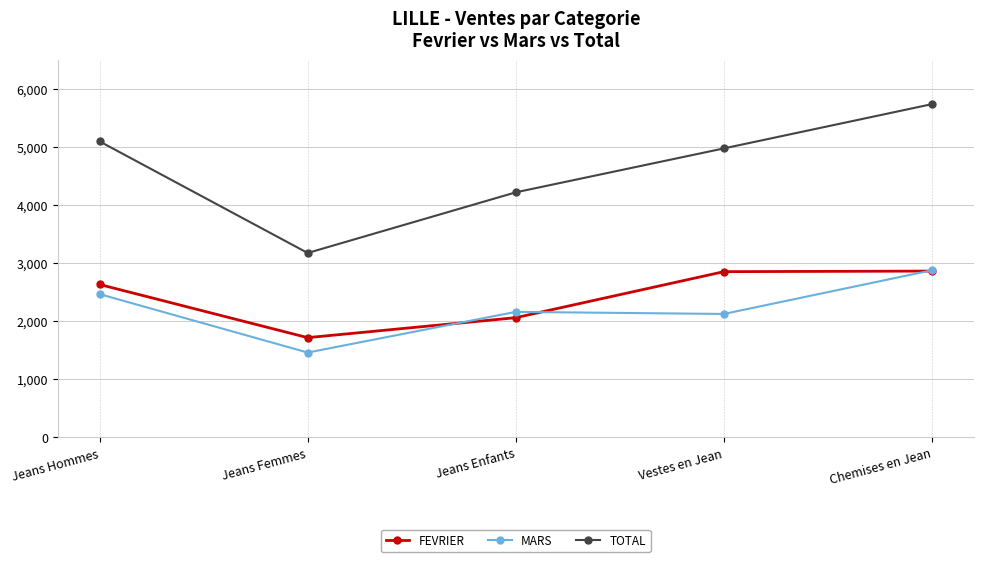

True or false: FEVRIER and TOTAL intersect in this chart.

False